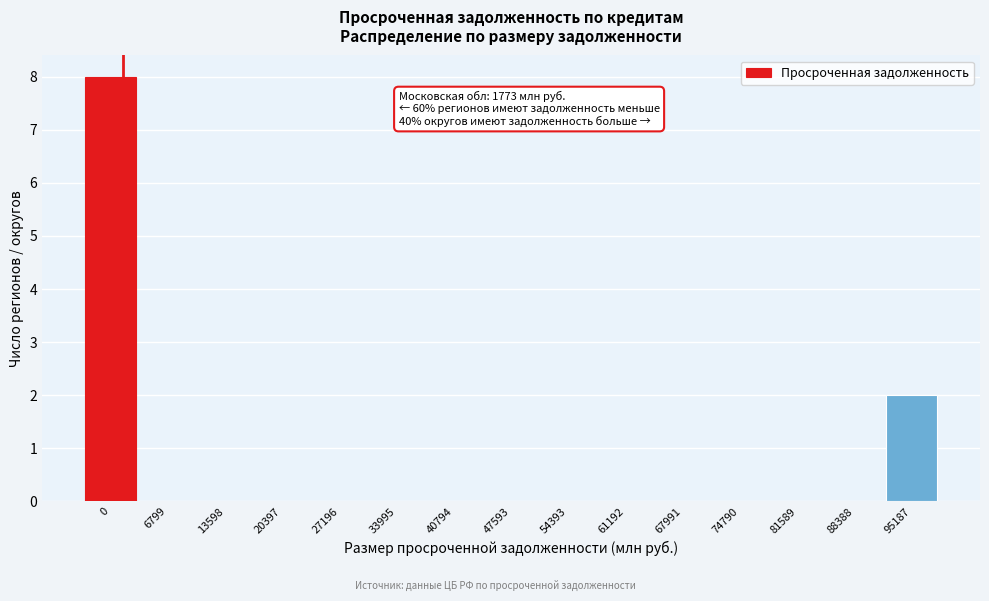

What is the sum of all values?

10